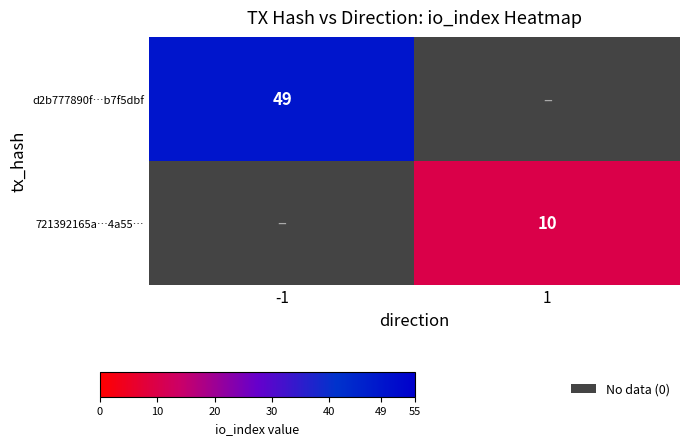

What is the maximum value shown in the chart?

49.0